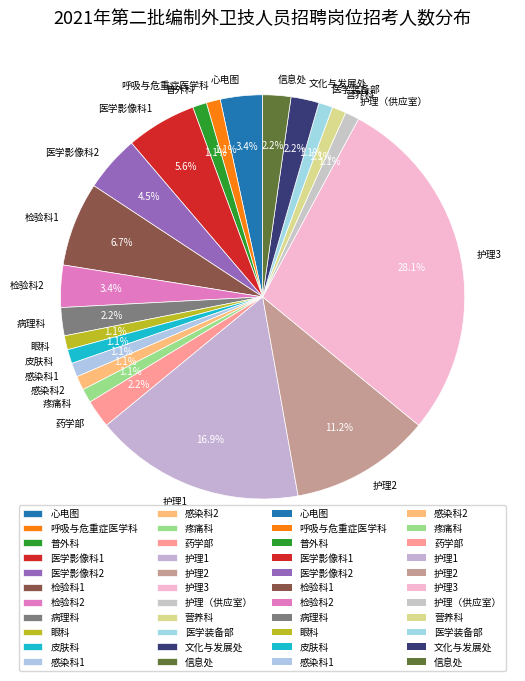

How many slices are in this pie chart?

22